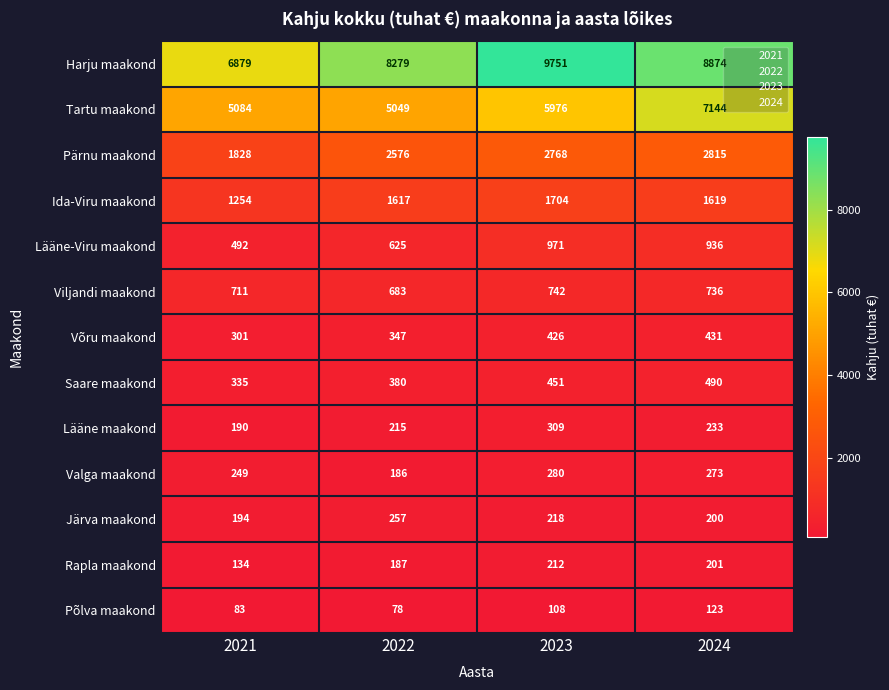

At which label does Lääne-Viru maakond first exceed 936?

2023